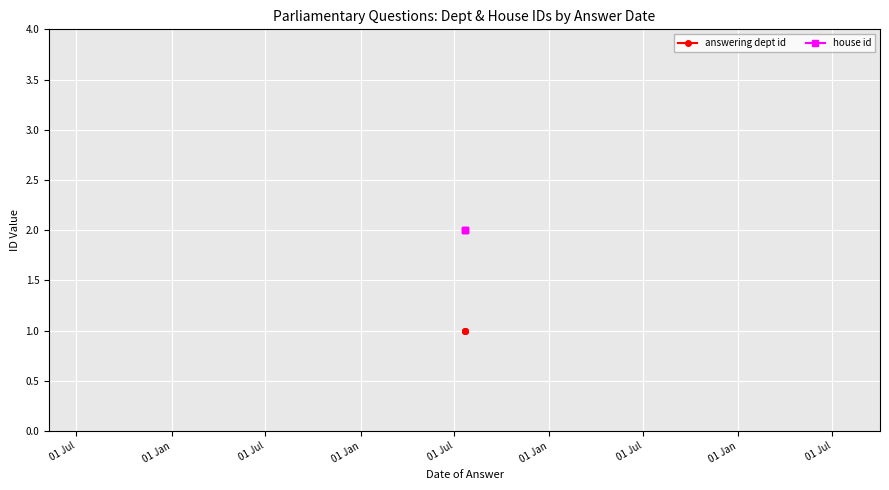

Between 01 Jul and 01 Jul, which series saw the biggest shift?

answering dept id